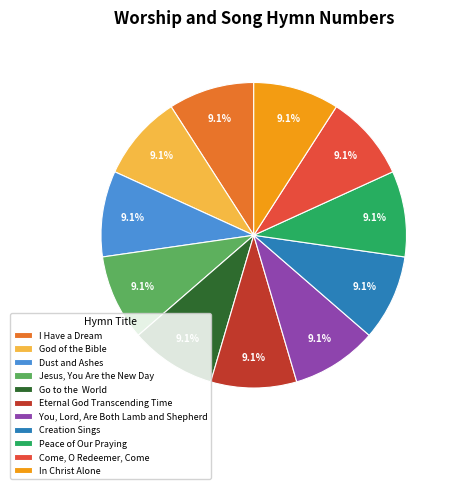

To the nearest percent, what is the average slice percentage?

9%